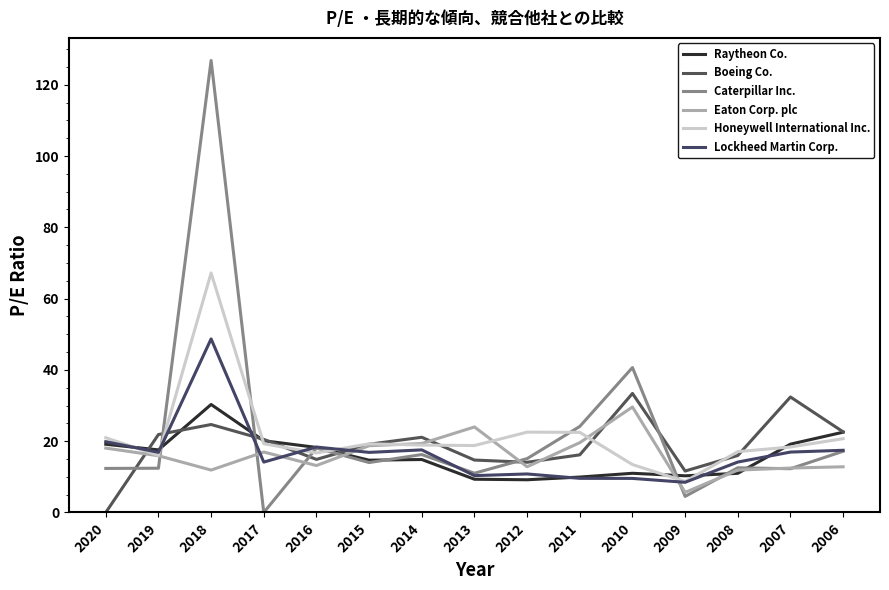

In Honeywell International Inc., how many points are higher than both neighbors (excluding endpoints)?

3